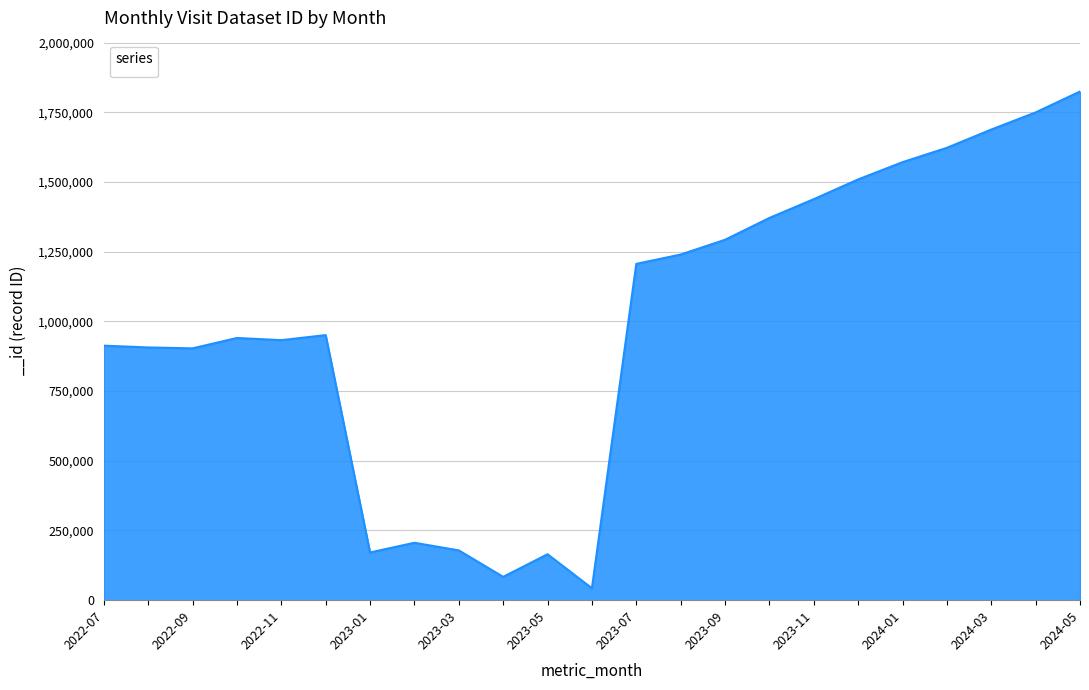

What is the minimum value shown in the chart?

42695